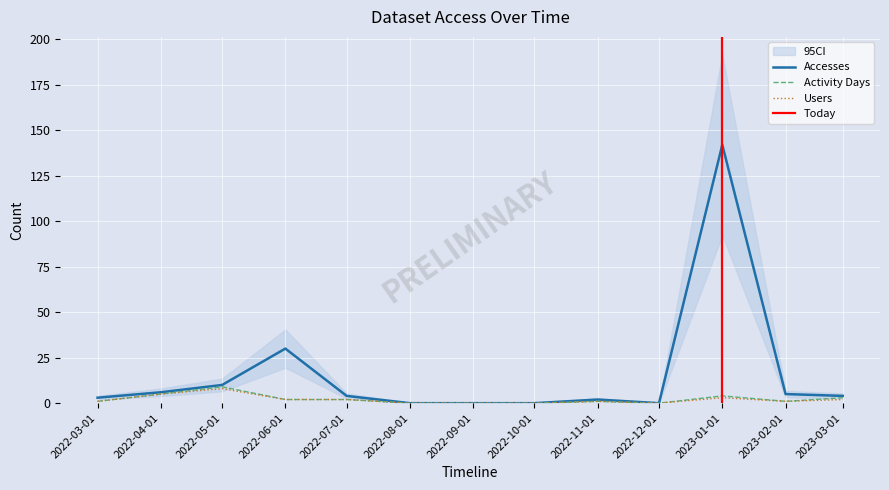

How many data points does each series have?

13